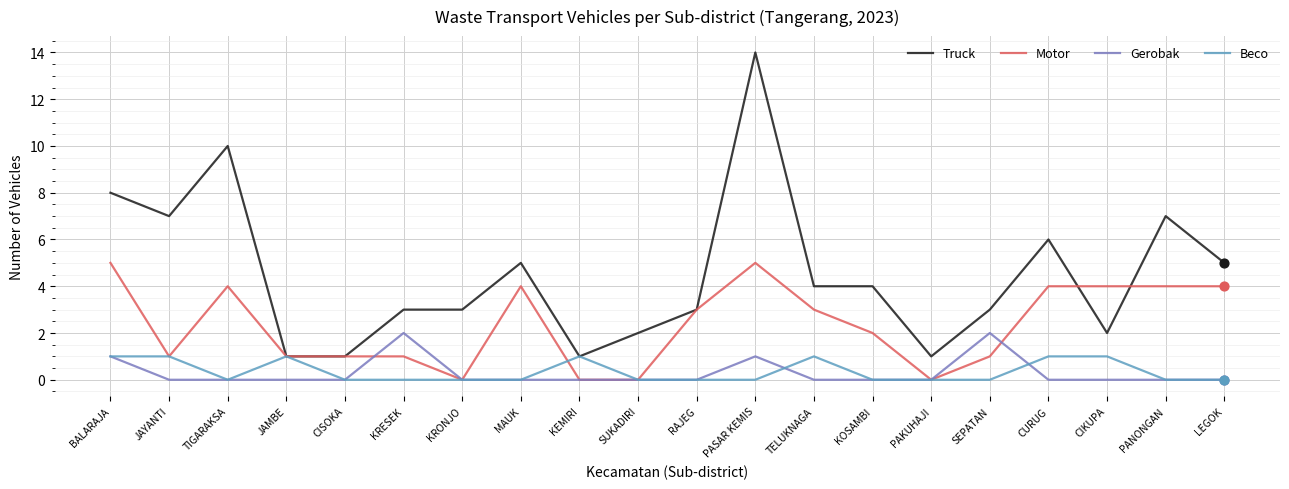

Which series has the largest total across all categories?

Truck